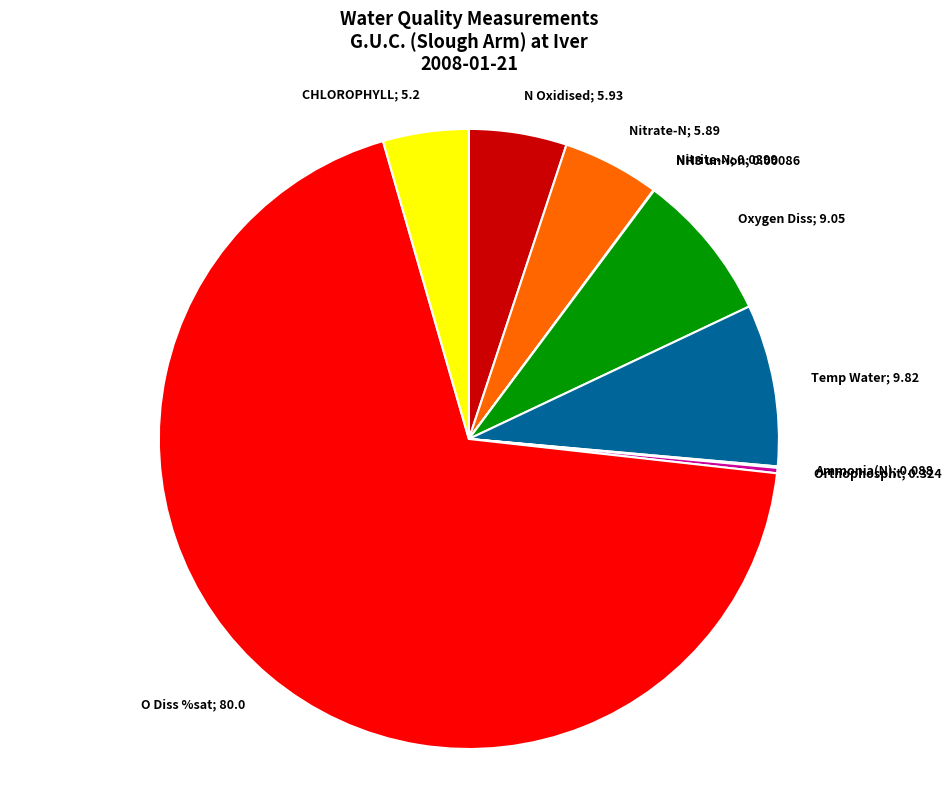

Is there a majority slice in this chart?

Yes